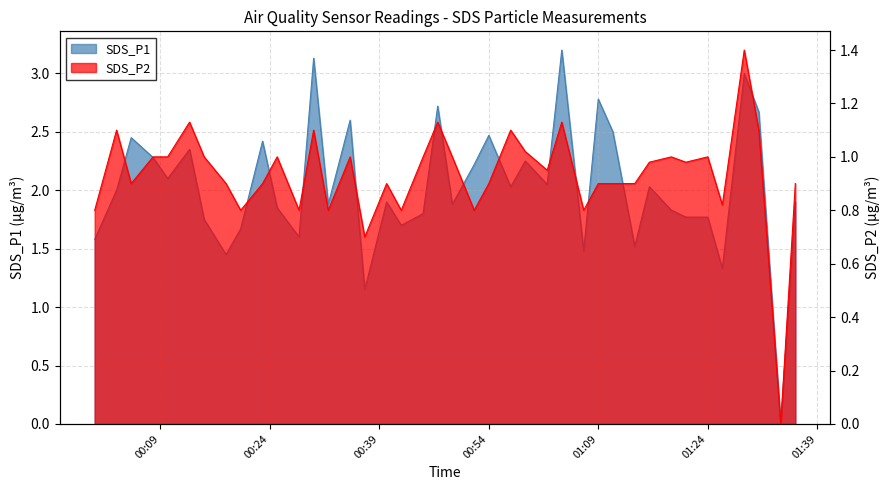

What is the greatest value displayed?

3.2